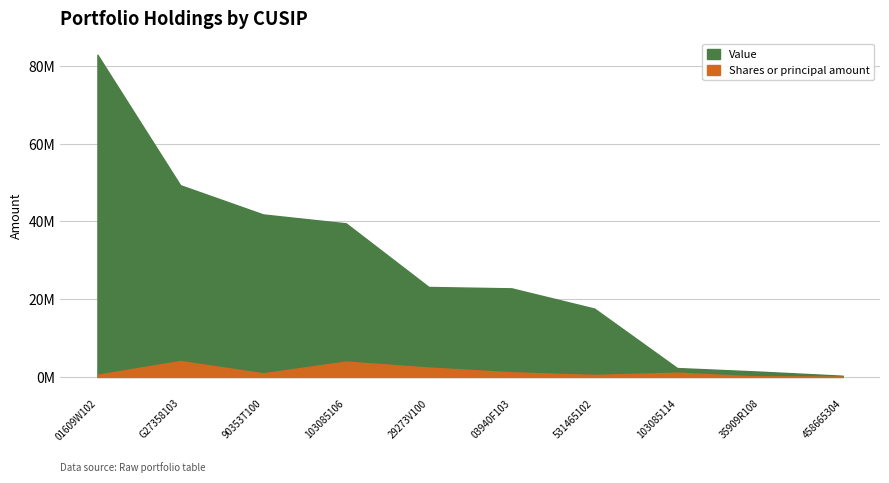

True or false: Value and Shares or principal amount cross at least once.

False